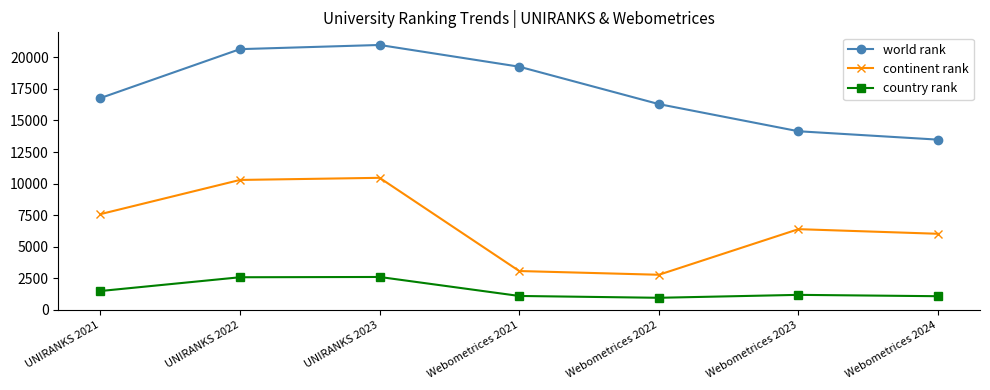

Is the value of world rank at UNIRANKS 2021 greater than the value of country rank at UNIRANKS 2021?

Yes